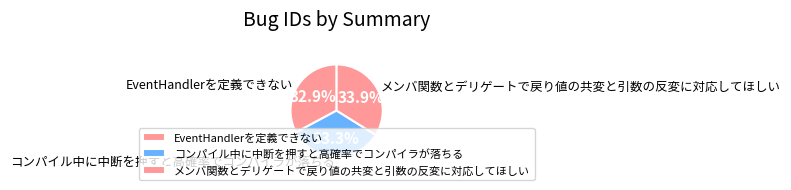

Combined, do EventHandlerを定義できない and コンパイル中に中断を押すと高確率でコンパイラが落ちる account for over 50%?

Yes